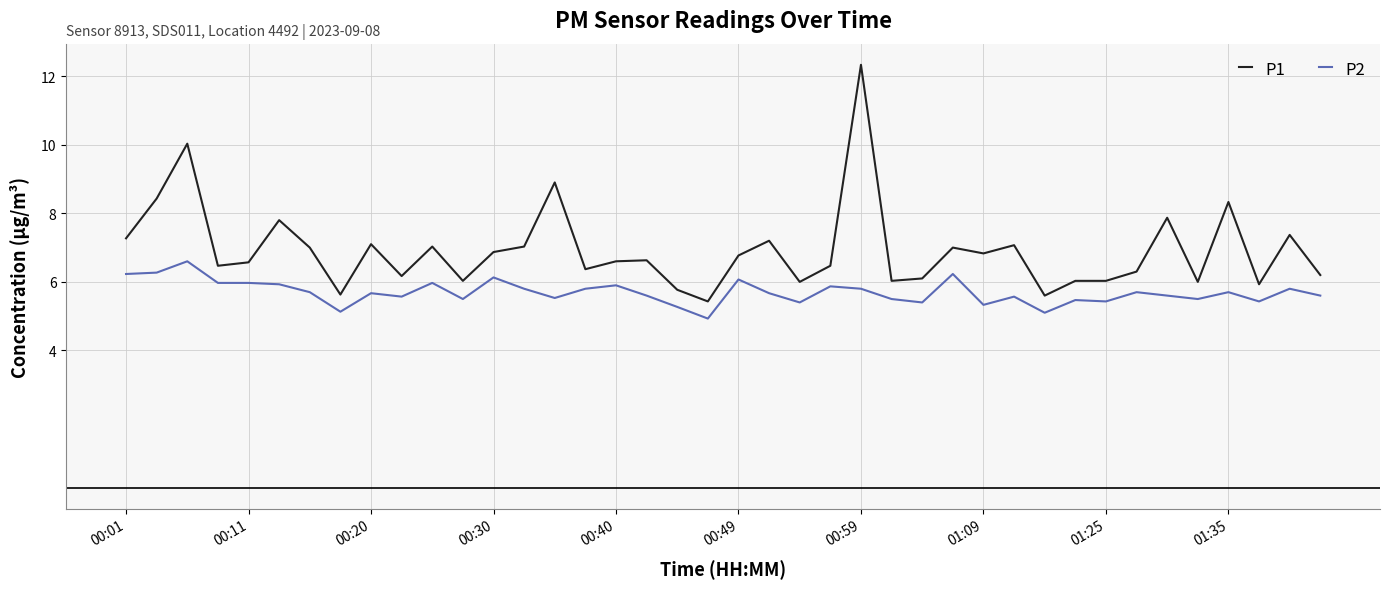

True or false: P1 and P2 cross at least once.

False